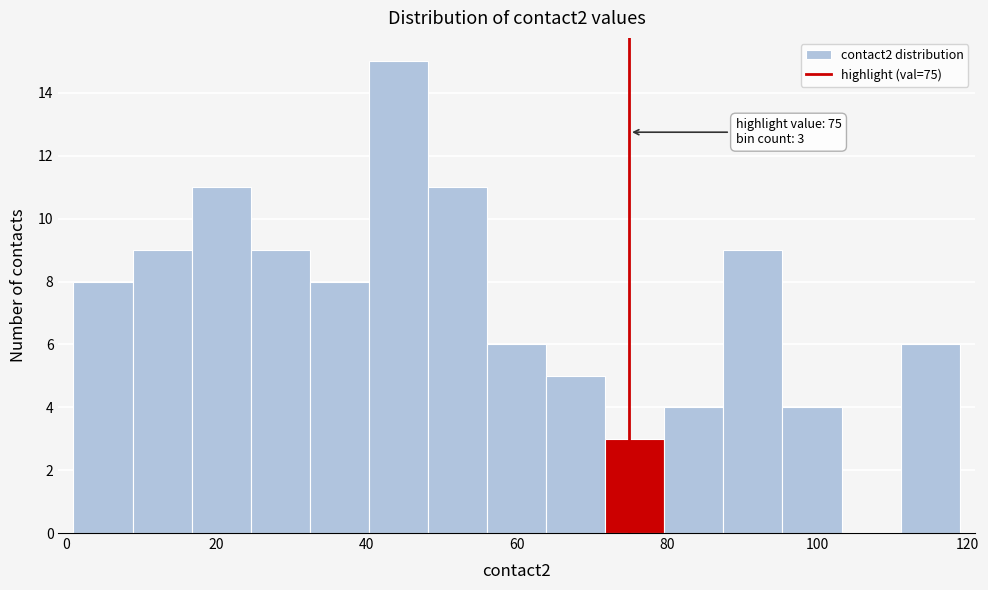

Around what value on the x-axis is the tallest bar? Give the approximate position of its centre, as read against the axis.

44